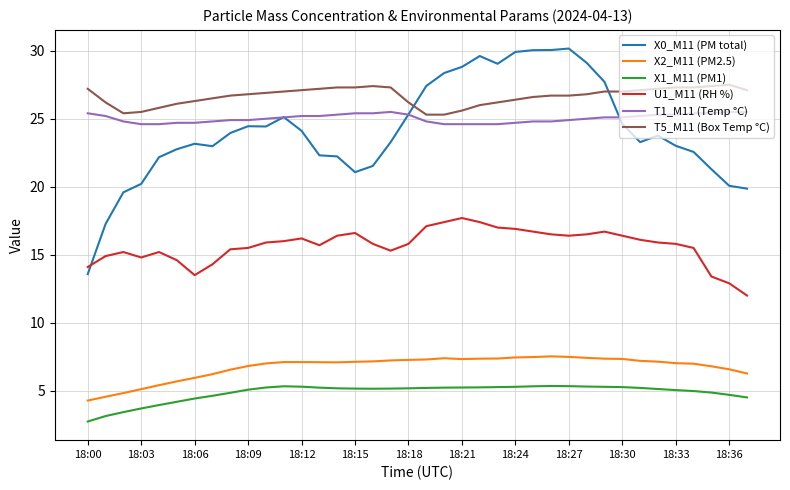

Which series has the widest spread of values?

X0_M11 (PM total)